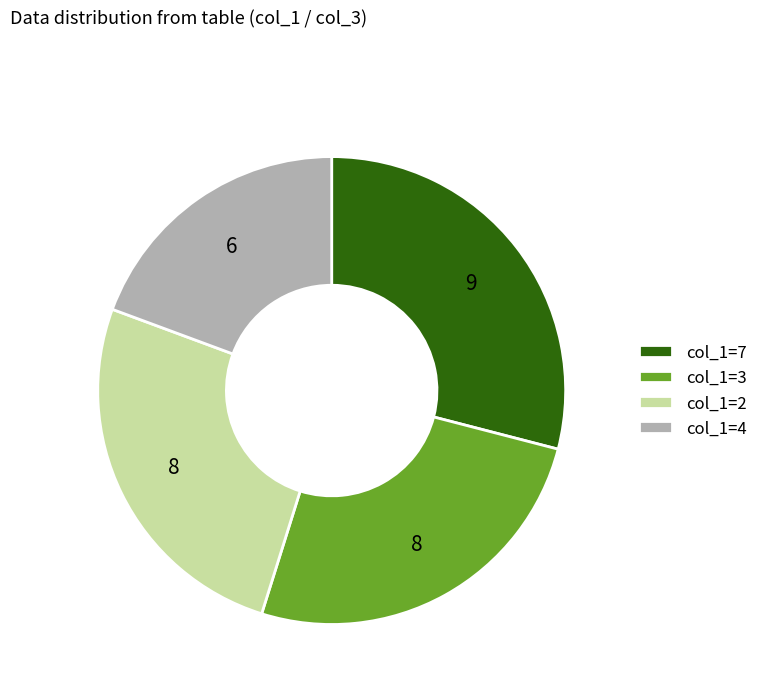

Which slice is the smallest?

col_1=4